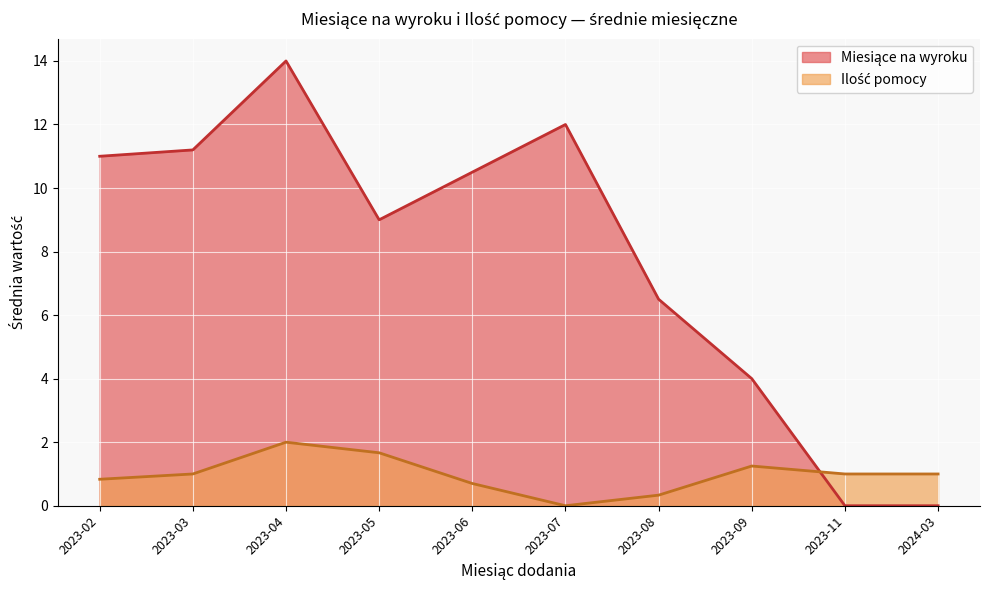

At which category does the chart reach its peak across all series?

2023-04